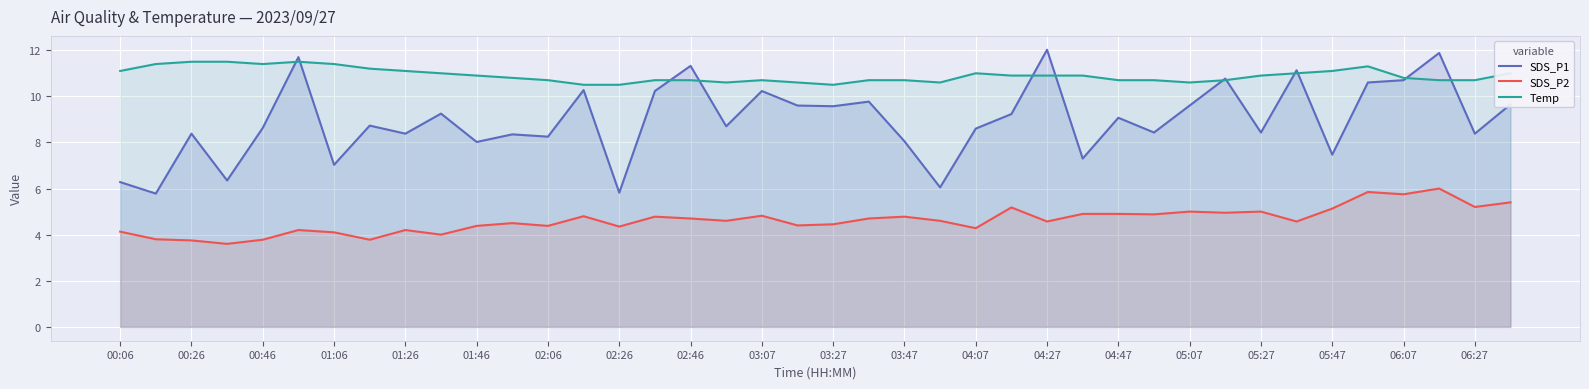

Rank the series by their average value, from highest to lowest.

Temp, SDS_P1, SDS_P2